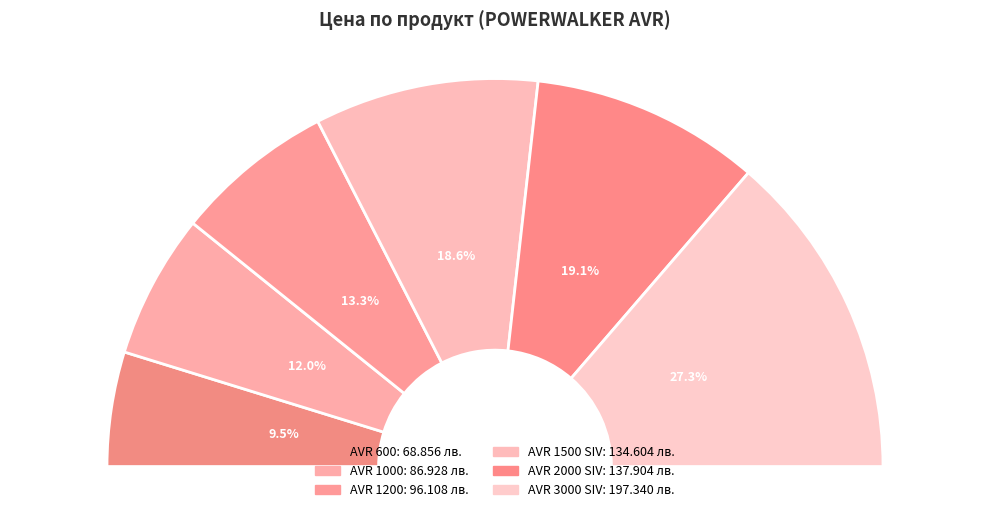

Rank the categories by value from highest to lowest.

AVR 3000 SIV, AVR 2000 SIV, AVR 1500 SIV, AVR 1200, AVR 1000, AVR 600